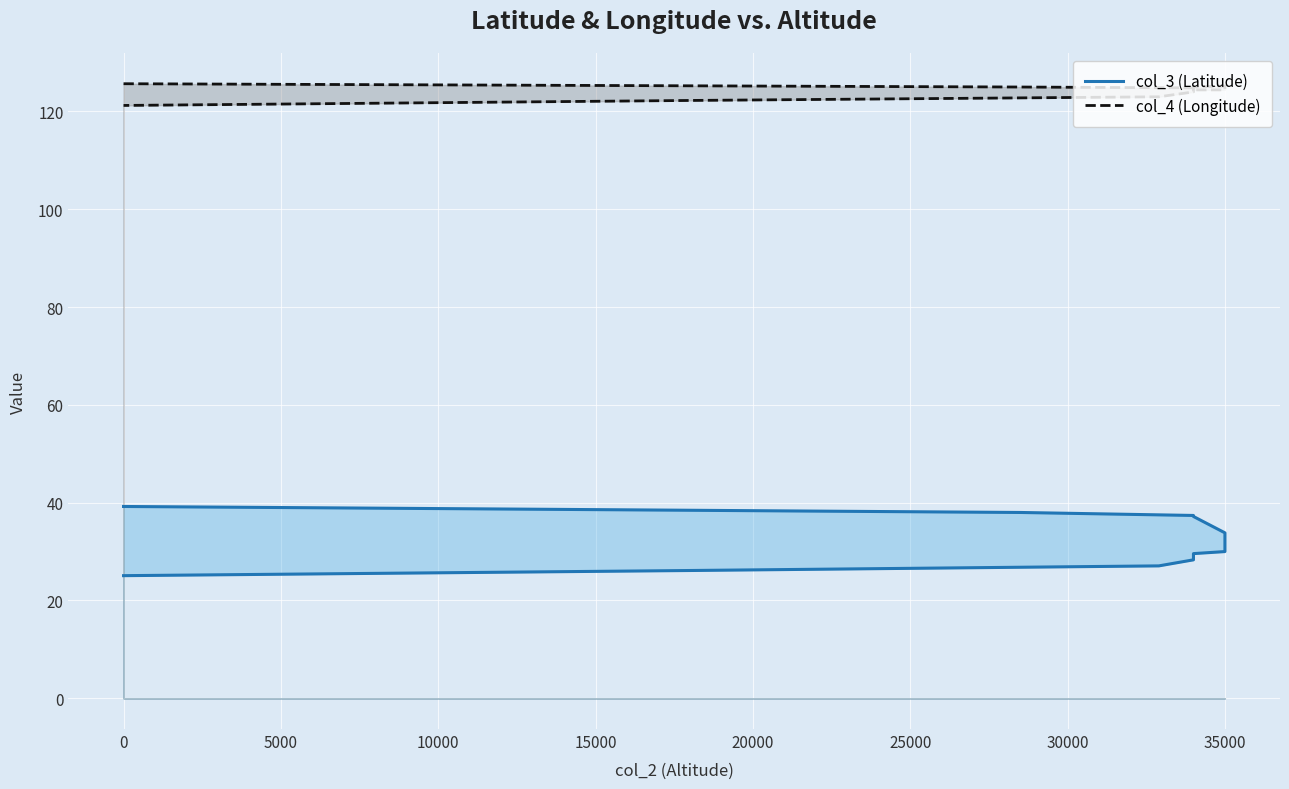

What is the value of the col_3 (Latitude) point at the 6th from the left?

31.8